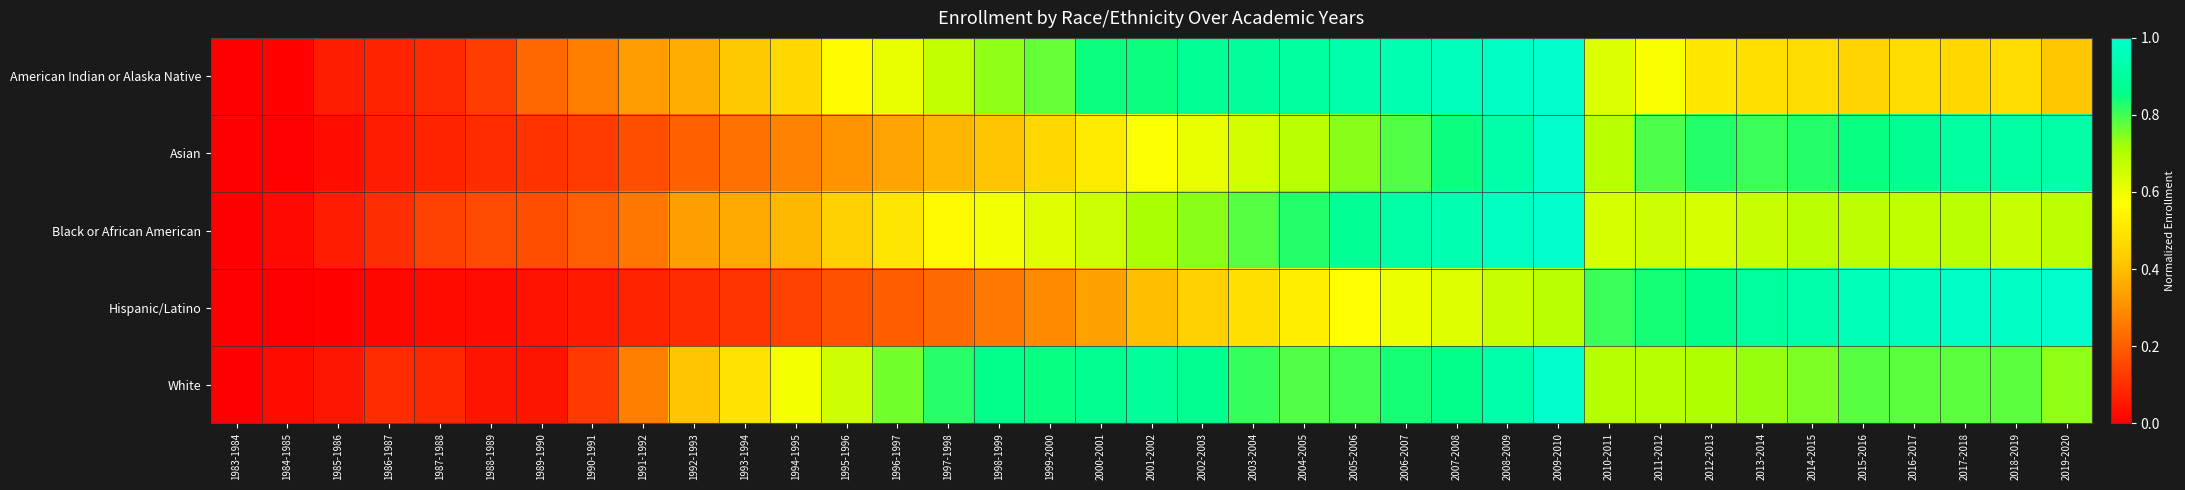

Reading left to right, list all the values displayed in this chart.

American Indian or Alaska Native: 1983-1984=0.0	1984-1985=0.0	1985-1986=0.1	1986-1987=0.1	1987-1988=0.1	1988-1989=0.1	1989-1990=0.2	1990-1991=0.3	1991-1992=0.3	1992-1993=0.4	1993-1994=0.4	1994-1995=0.5	1995-1996=0.6	1996-1997=0.6	1997-1998=0.7	1998-1999=0.7	1999-2000=0.8	2000-2001=0.8	2001-2002=0.8	2002-2003=0.9	2003-2004=0.9	2004-2005=0.9	2005-2006=0.9	2006-2007=0.9	2007-2008=1.0	2008-2009=1.0	2009-2010=1.0	2010-2011=0.6	2011-2012=0.6	2012-2013=0.5	2013-2014=0.5	2014-2015=0.5	2015-2016=0.5	2016-2017=0.5	2017-2018=0.5	2018-2019=0.5	2019-2020=0.4
Asian: 1983-1984=0.0	1984-1985=0.0	1985-1986=0.0	1986-1987=0.1	1987-1988=0.1	1988-1989=0.1	1989-1990=0.1	1990-1991=0.1	1991-1992=0.2	1992-1993=0.2	1993-1994=0.2	1994-1995=0.3	1995-1996=0.3	1996-1997=0.3	1997-1998=0.4	1998-1999=0.4	1999-2000=0.5	2000-2001=0.5	2001-2002=0.6	2002-2003=0.6	2003-2004=0.6	2004-2005=0.7	2005-2006=0.7	2006-2007=0.8	2007-2008=0.8	2008-2009=0.9	2009-2010=1.0	2010-2011=0.7	2011-2012=0.8	2012-2013=0.8	2013-2014=0.8	2014-2015=0.8	2015-2016=0.8	2016-2017=0.9	2017-2018=0.9	2018-2019=0.9	2019-2020=0.9
Black or African American: 1983-1984=0.0	1984-1985=0.0	1985-1986=0.1	1986-1987=0.1	1987-1988=0.1	1988-1989=0.2	1989-1990=0.2	1990-1991=0.2	1991-1992=0.3	1992-1993=0.3	1993-1994=0.4	1994-1995=0.4	1995-1996=0.4	1996-1997=0.5	1997-1998=0.6	1998-1999=0.6	1999-2000=0.6	2000-2001=0.7	2001-2002=0.7	2002-2003=0.7	2003-2004=0.8	2004-2005=0.8	2005-2006=0.9	2006-2007=0.9	2007-2008=0.9	2008-2009=1.0	2009-2010=1.0	2010-2011=0.6	2011-2012=0.7	2012-2013=0.6	2013-2014=0.7	2014-2015=0.7	2015-2016=0.7	2016-2017=0.7	2017-2018=0.7	2018-2019=0.7	2019-2020=0.7
Hispanic/Latino: 1983-1984=0.0	1984-1985=0.0	1985-1986=0.0	1986-1987=0.0	1987-1988=0.0	1988-1989=0.0	1989-1990=0.0	1990-1991=0.1	1991-1992=0.1	1992-1993=0.1	1993-1994=0.1	1994-1995=0.1	1995-1996=0.2	1996-1997=0.2	1997-1998=0.2	1998-1999=0.3	1999-2000=0.3	2000-2001=0.3	2001-2002=0.4	2002-2003=0.4	2003-2004=0.5	2004-2005=0.5	2005-2006=0.6	2006-2007=0.6	2007-2008=0.6	2008-2009=0.7	2009-2010=0.7	2010-2011=0.8	2011-2012=0.8	2012-2013=0.9	2013-2014=0.9	2014-2015=0.9	2015-2016=1.0	2016-2017=1.0	2017-2018=1.0	2018-2019=1.0	2019-2020=1.0
White: 1983-1984=0.0	1984-1985=0.0	1985-1986=0.1	1986-1987=0.1	1987-1988=0.1	1988-1989=0.0	1989-1990=0.0	1990-1991=0.1	1991-1992=0.3	1992-1993=0.4	1993-1994=0.5	1994-1995=0.6	1995-1996=0.7	1996-1997=0.8	1997-1998=0.8	1998-1999=0.9	1999-2000=0.9	2000-2001=0.9	2001-2002=0.9	2002-2003=0.9	2003-2004=0.8	2004-2005=0.8	2005-2006=0.8	2006-2007=0.8	2007-2008=0.9	2008-2009=0.9	2009-2010=1.0	2010-2011=0.7	2011-2012=0.7	2012-2013=0.7	2013-2014=0.7	2014-2015=0.8	2015-2016=0.8	2016-2017=0.8	2017-2018=0.8	2018-2019=0.8	2019-2020=0.7